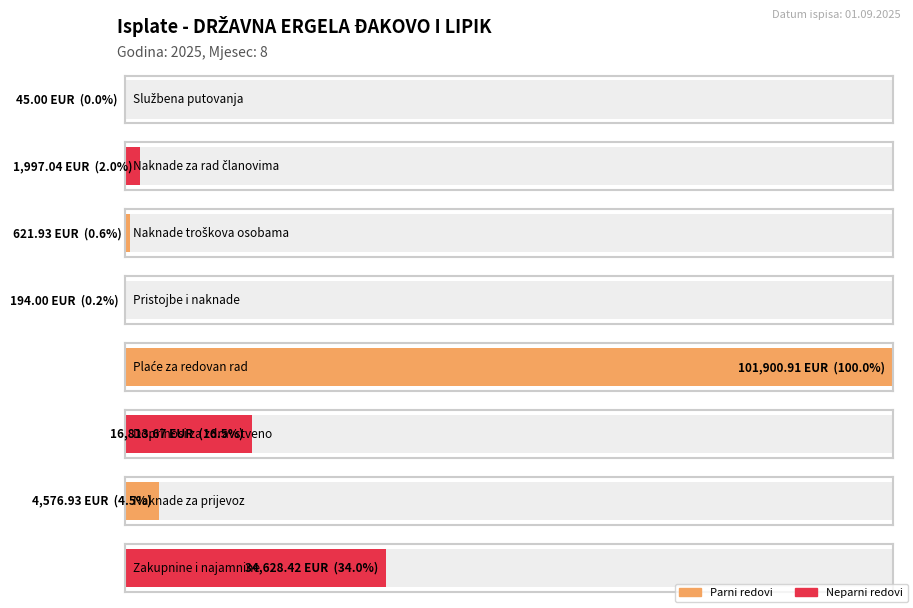

Which has a higher value, Pristojbe i naknade or Naknade troškova osobama?

Naknade troškova osobama